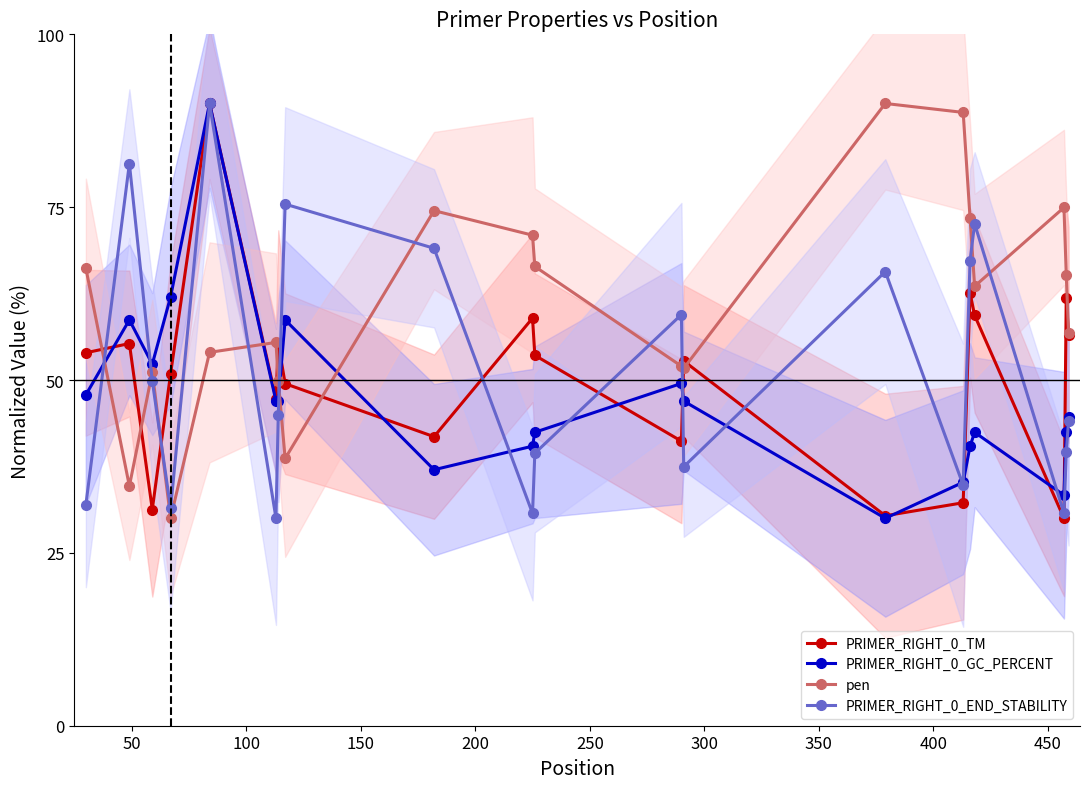

What are all the series names shown in the legend?

PRIMER_RIGHT_0_TM, PRIMER_RIGHT_0_GC_PERCENT, pen, PRIMER_RIGHT_0_END_STABILITY